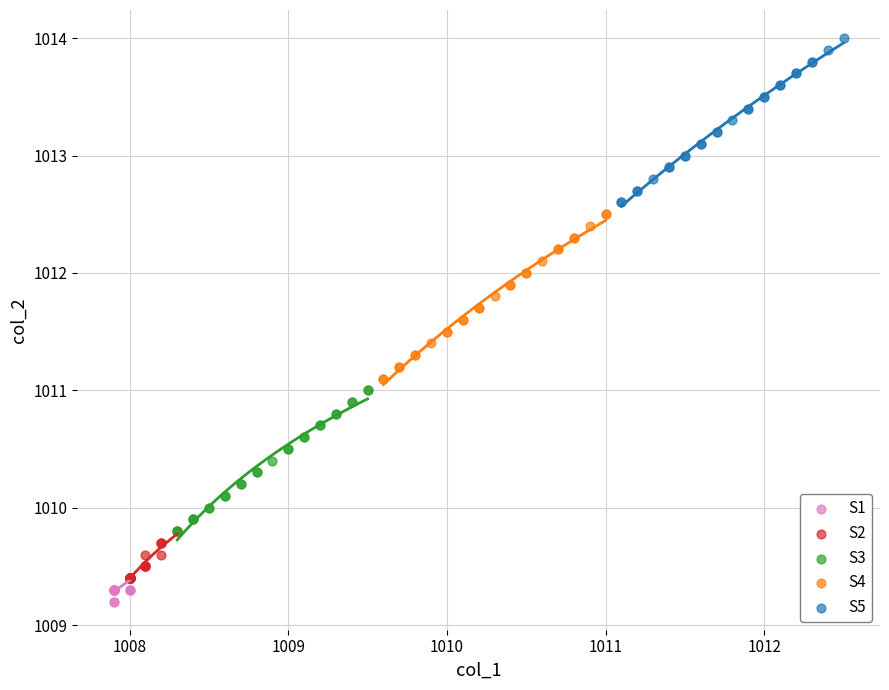

Which series reaches the maximum Y coordinate?

S5